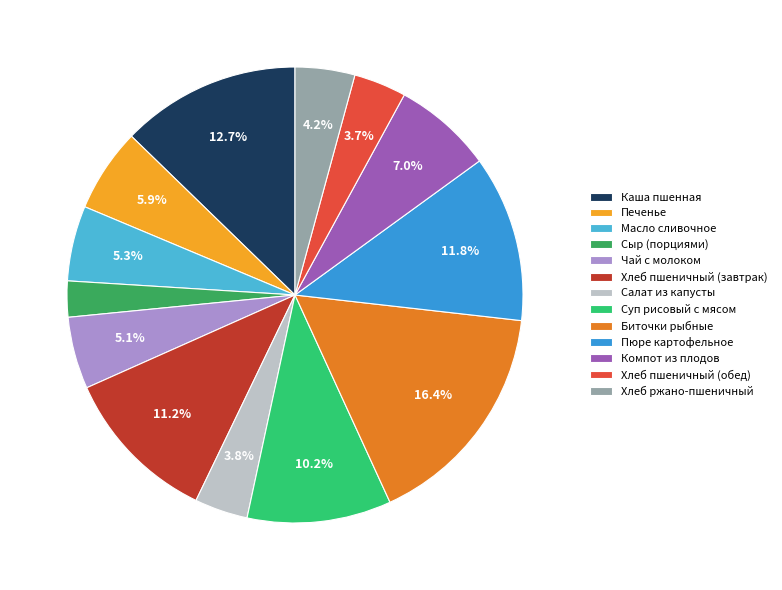

Does Биточки рыбные account for over 50% of the chart?

No